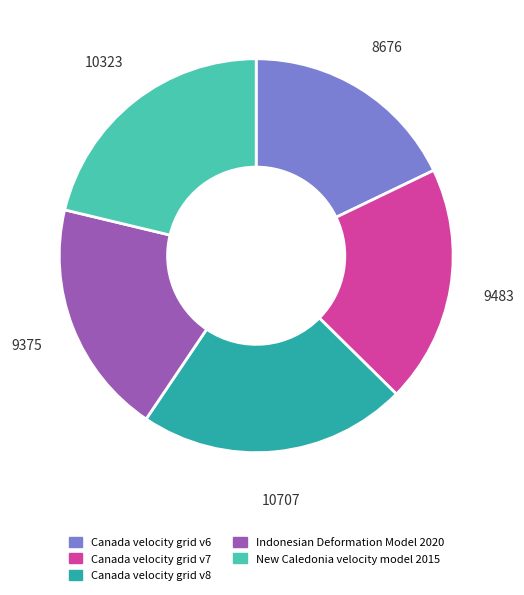

How many slices are in this pie chart?

5